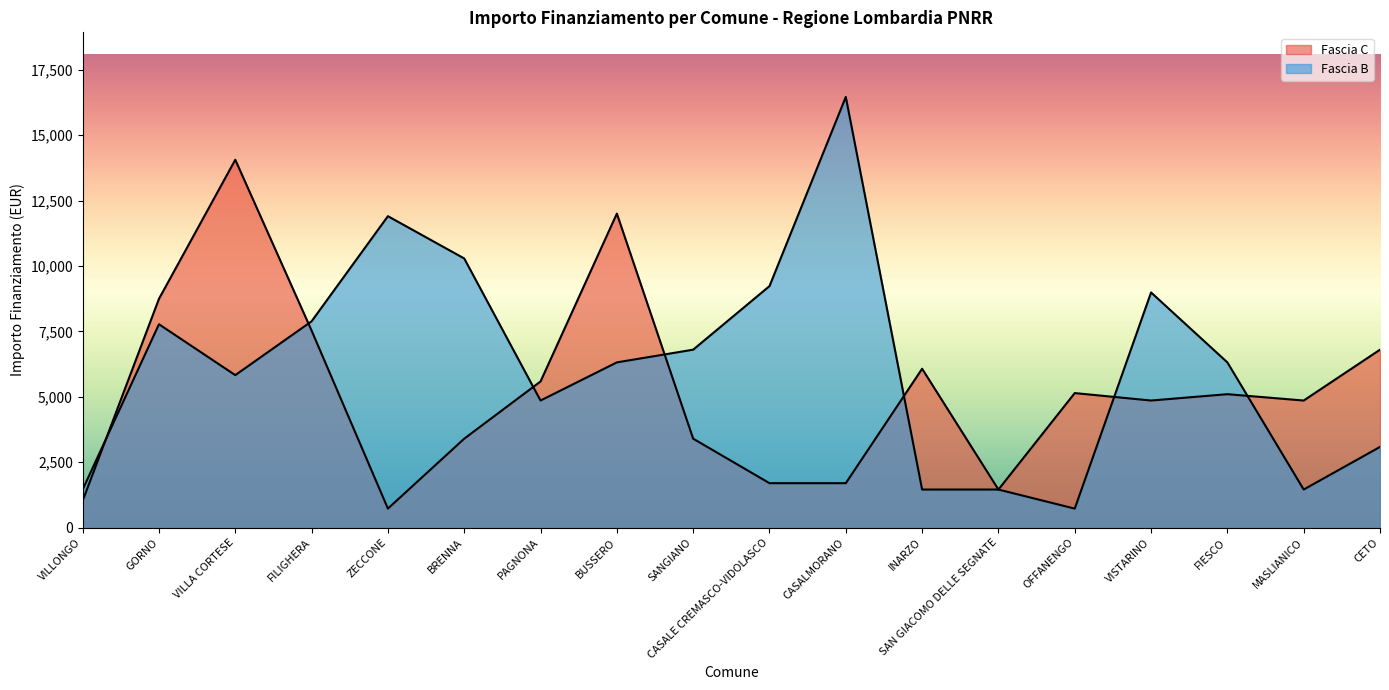

Which series changed the most between GORNO and MASLIANICO?

Fascia B